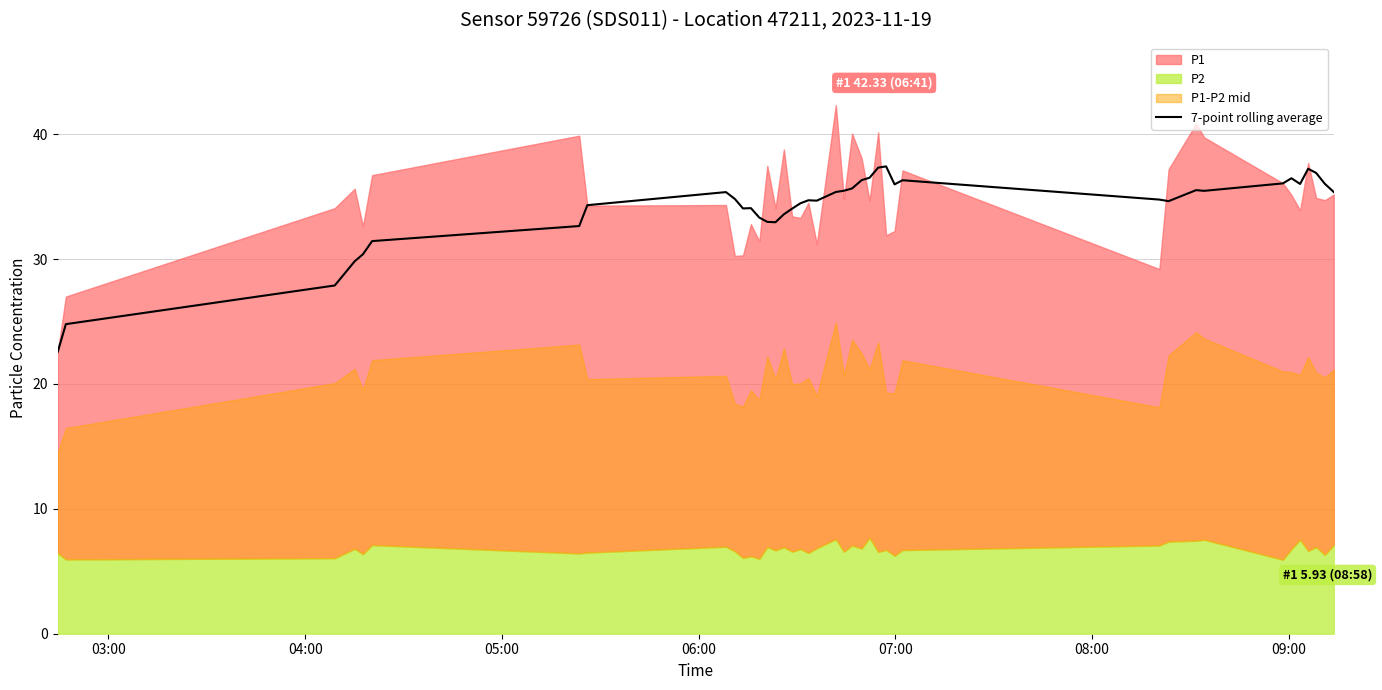

What is the lowest value of the 7-point rolling average series?

22.6